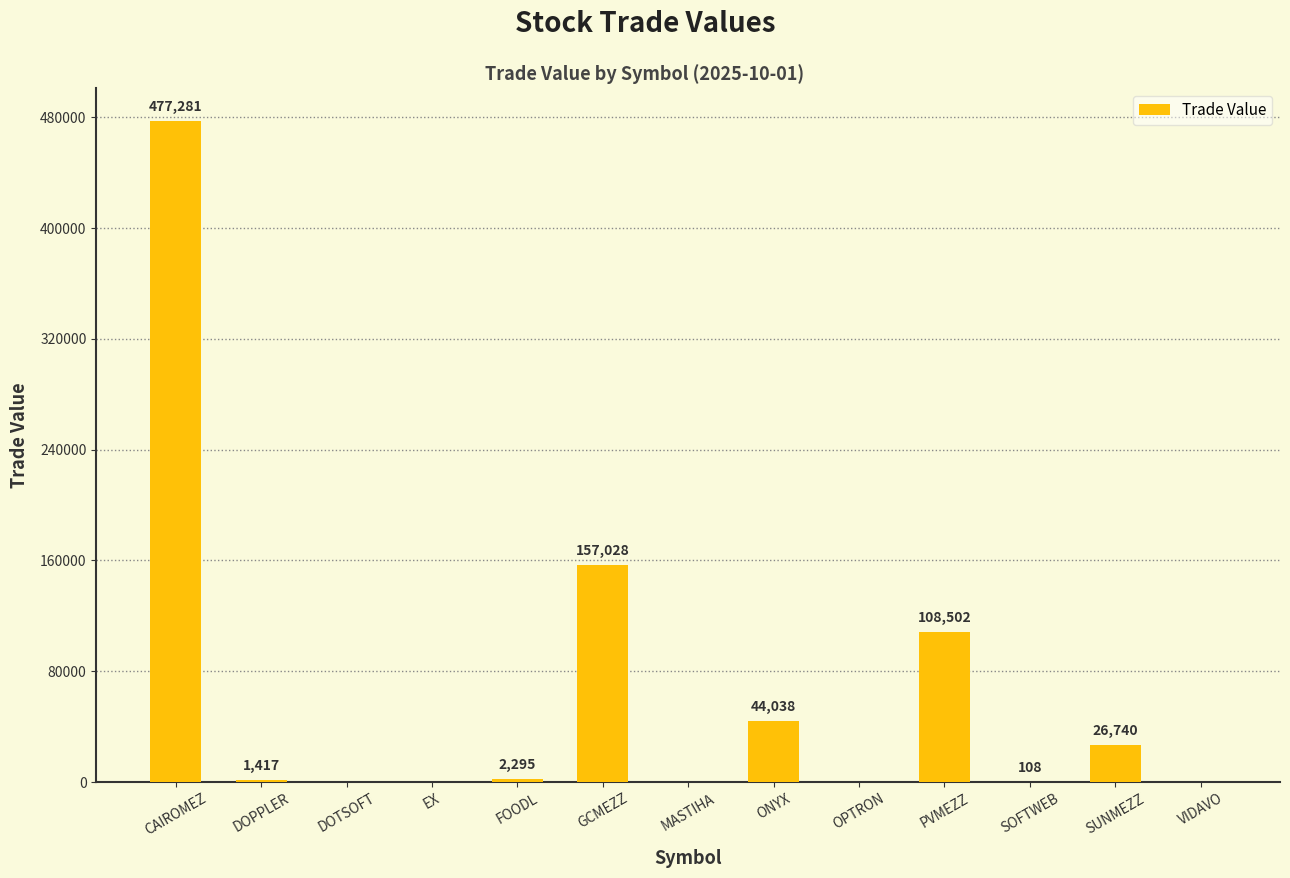

Which label corresponds to the largest value in the chart?

CAIROMEZ